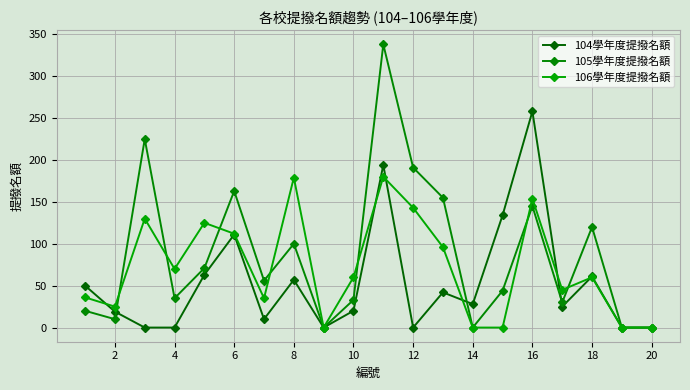

What is the difference between the maximum and minimum values in the 105學年度提撥名額 series?

338